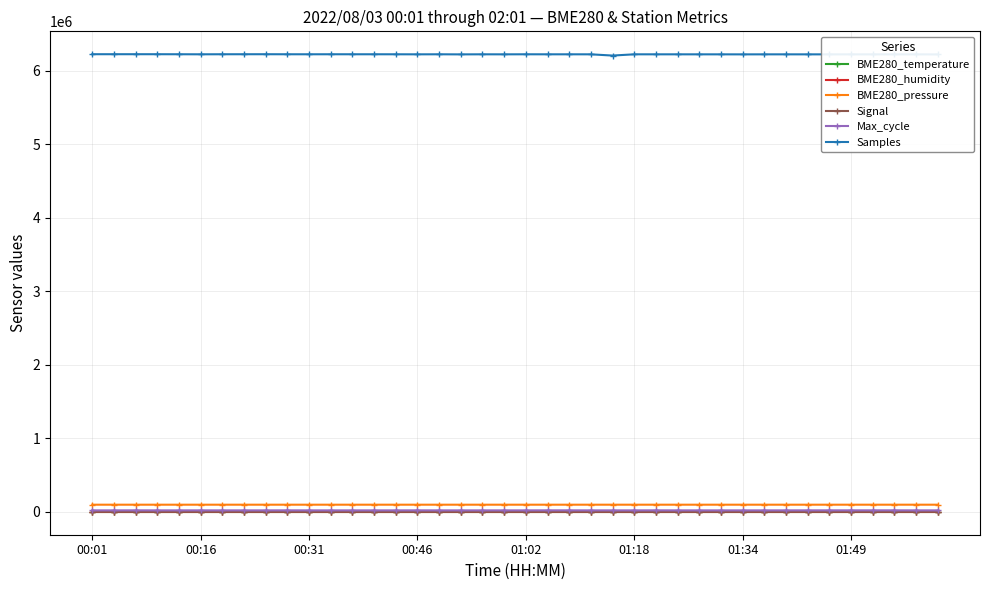

Count the number of categories in the chart.

40